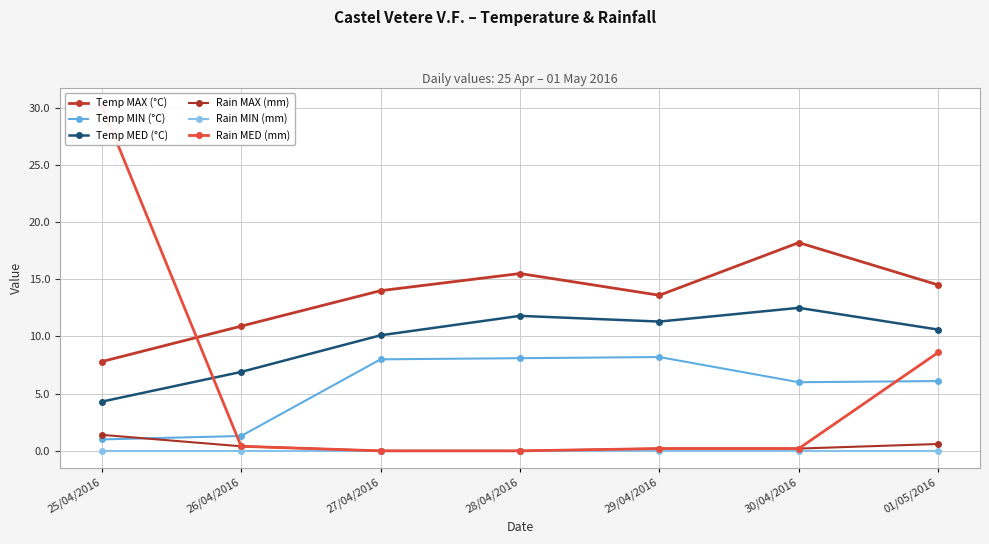

What is the difference between the second highest and second lowest values in the Temp MED (°C) series?

4.9